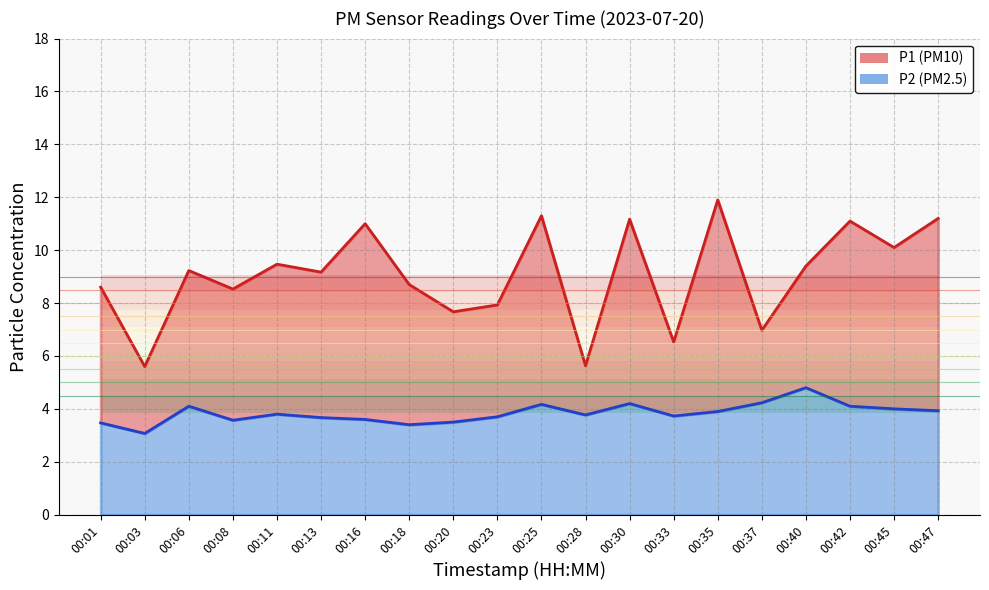

Which label corresponds to the smallest value in the chart?

00:03